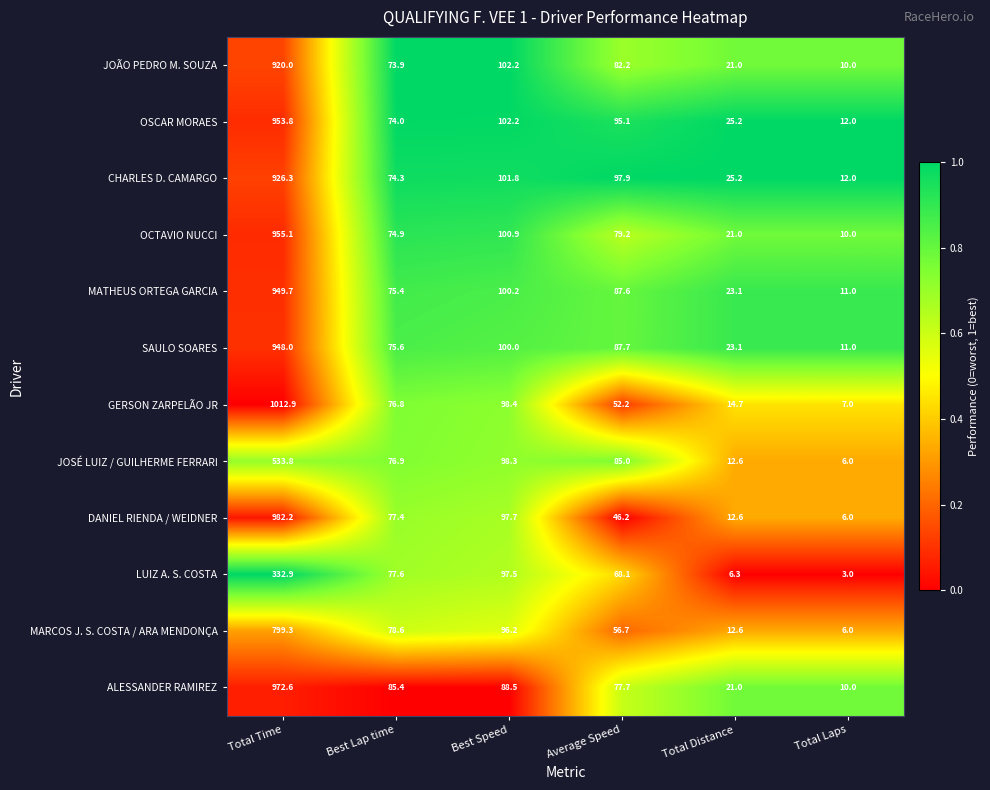

Where does the OCTAVIO NUCCI series first go above 79?

Total Time